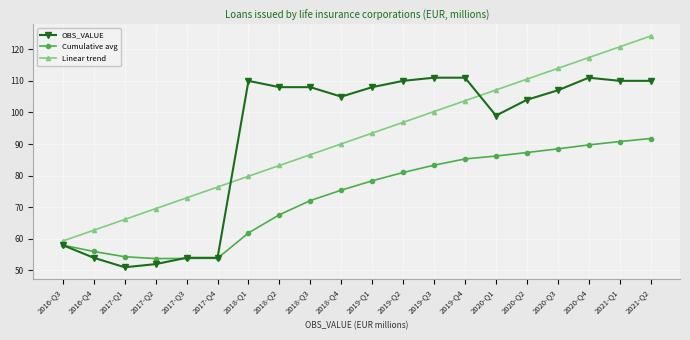

Reading right to left, what are all the values shown in this chart?

OBS_VALUE: 2021-Q2=110.0	2021-Q1=110.0	2020-Q4=111.0	2020-Q3=107.0	2020-Q2=104.0	2020-Q1=99.0	2019-Q4=111.0	2019-Q3=111.0	2019-Q2=110.0	2019-Q1=108.0	2018-Q4=105.0	2018-Q3=108.0	2018-Q2=108.0	2018-Q1=110.0	2017-Q4=54.0	2017-Q3=54.0	2017-Q2=52.0	2017-Q1=51.0	2016-Q4=54.0	2016-Q3=58.0
Cumulative avg: 2021-Q2=91.8	2021-Q1=90.8	2020-Q4=89.7	2020-Q3=88.5	2020-Q2=87.3	2020-Q1=86.2	2019-Q4=85.3	2019-Q3=83.3	2019-Q2=81.0	2019-Q1=78.4	2018-Q4=75.4	2018-Q3=72.1	2018-Q2=67.6	2018-Q1=61.9	2017-Q4=53.8	2017-Q3=53.8	2017-Q2=53.8	2017-Q1=54.3	2016-Q4=56.0	2016-Q3=58.0
Linear trend: 2021-Q2=124.2	2021-Q1=120.8	2020-Q4=117.4	2020-Q3=113.9	2020-Q2=110.5	2020-Q1=107.1	2019-Q4=103.7	2019-Q3=100.3	2019-Q2=96.9	2019-Q1=93.5	2018-Q4=90.0	2018-Q3=86.6	2018-Q2=83.2	2018-Q1=79.8	2017-Q4=76.4	2017-Q3=73.0	2017-Q2=69.6	2017-Q1=66.1	2016-Q4=62.7	2016-Q3=59.3